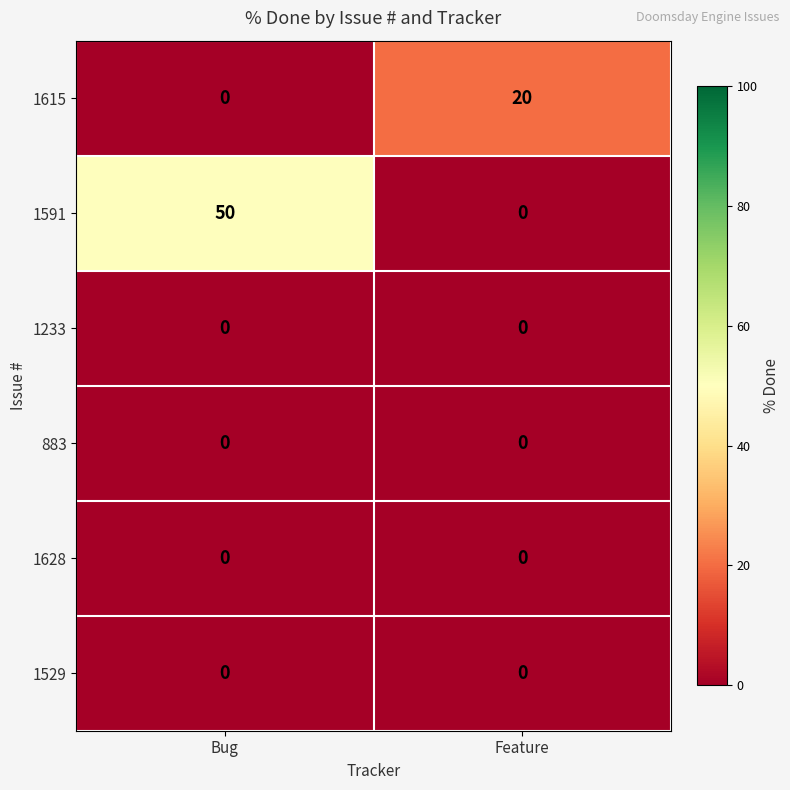

List the labels in order of 1591 value, smallest first.

Feature, Bug